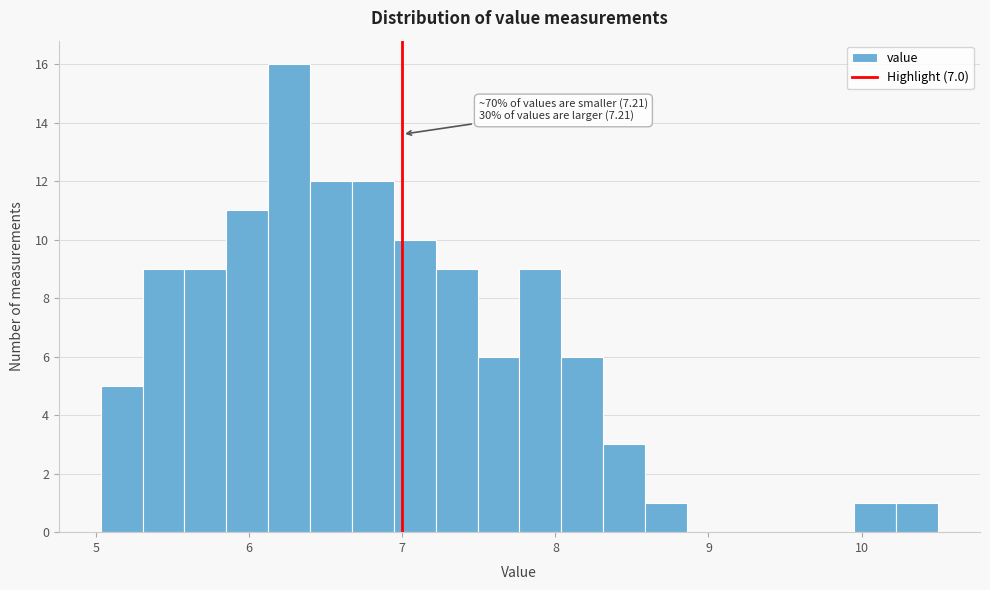

Read against the x-axis, roughly where is the centre of the tallest bar?

6.3